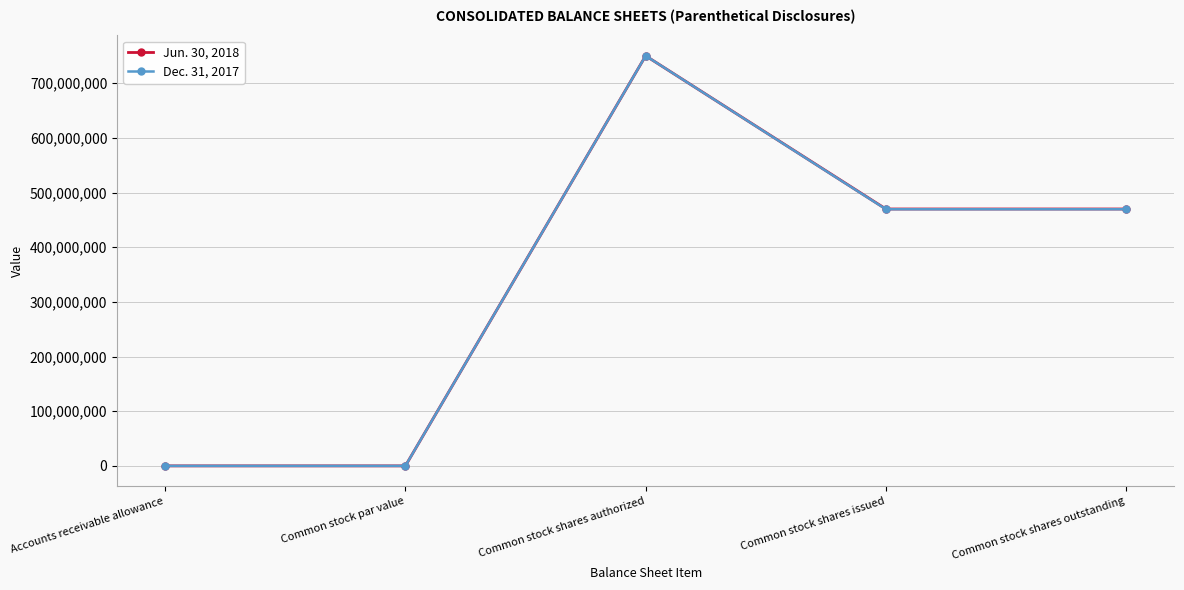

Which category has the highest value in the Dec. 31, 2017 series?

Common stock shares authorized